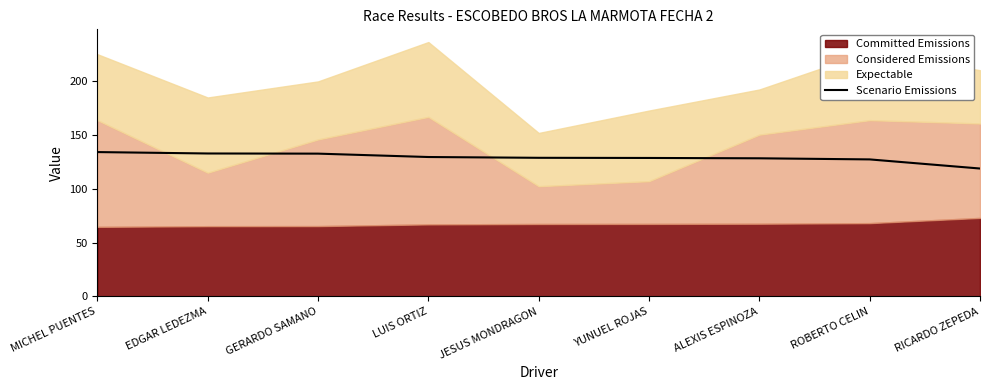

What value does the Scenario Emissions series have at JESUS MONDRAGON?

128.6